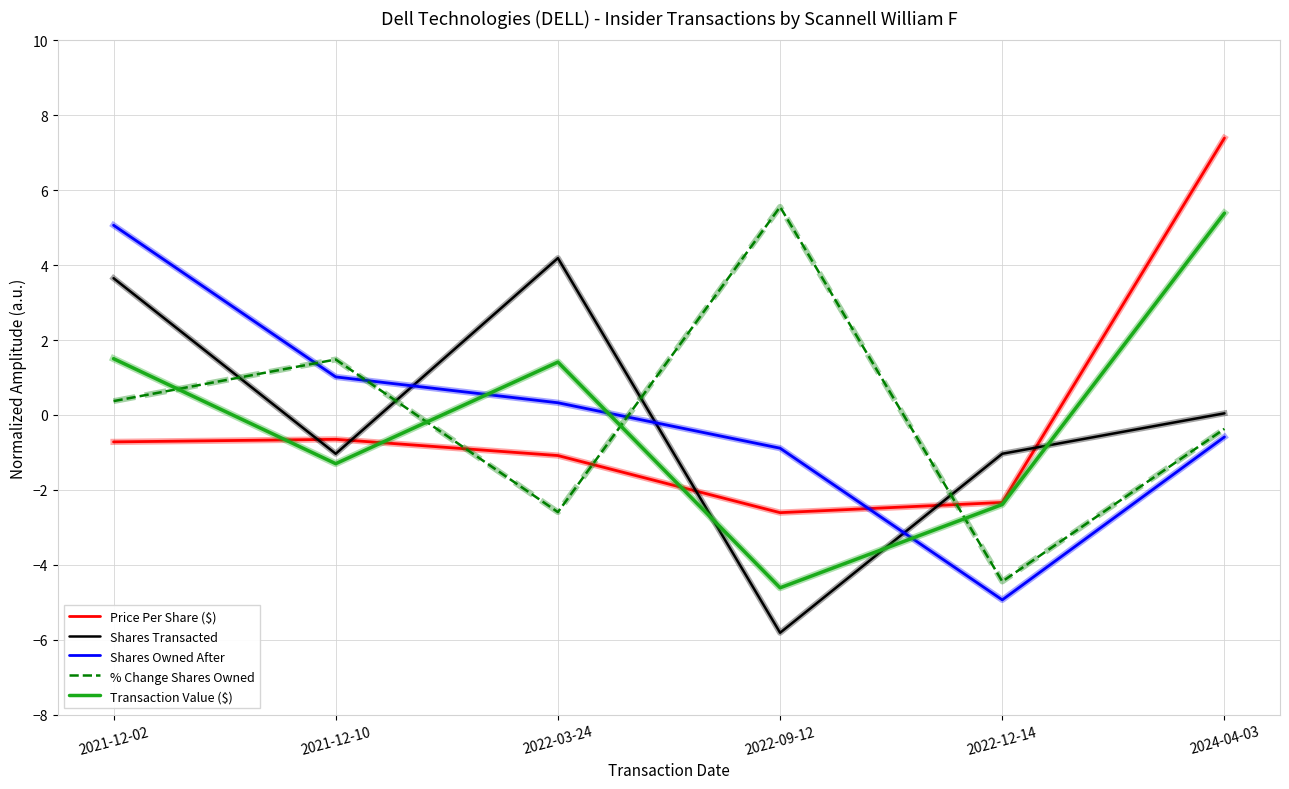

What is the spread (max minus min) of values at 2022-09-12?

11.4